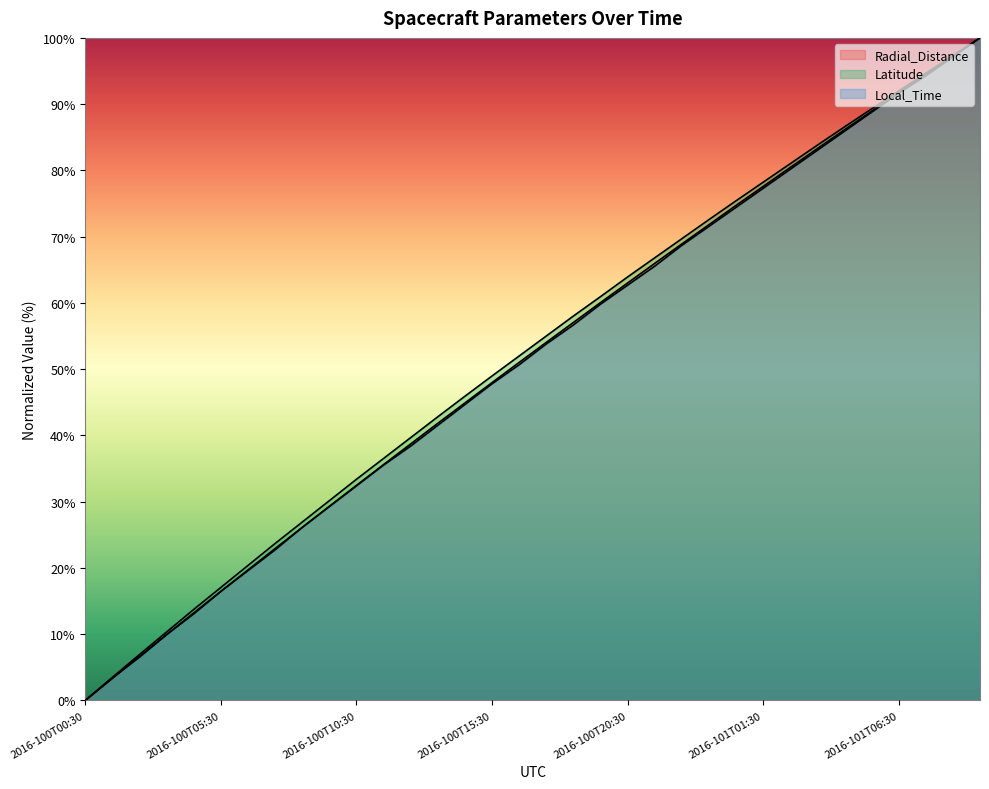

Is it true that Latitude equals 19.2 at 2016-100T11:30?

False